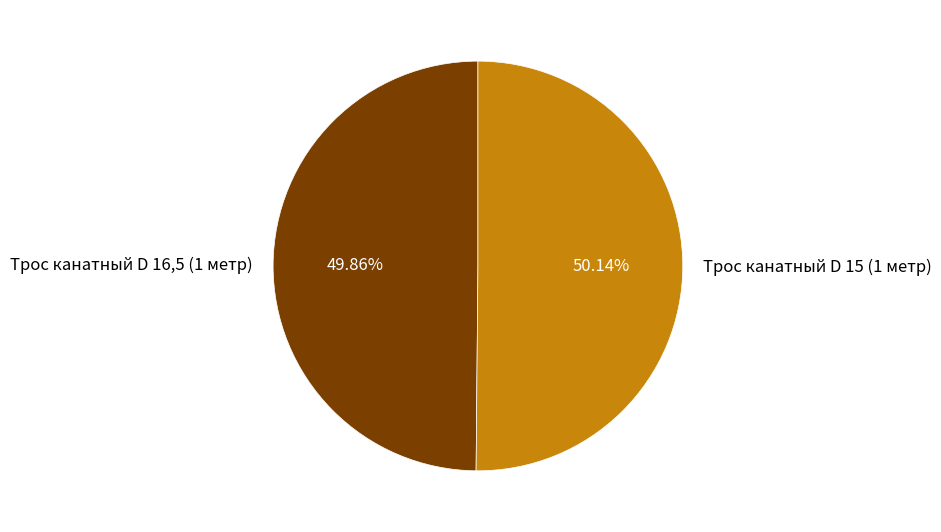

Is there a majority slice in this chart?

Yes